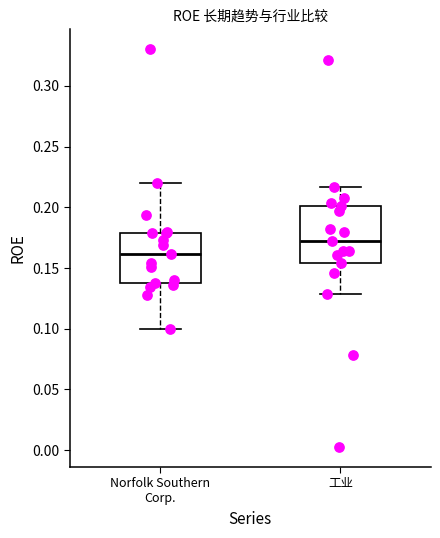

Where does the upper whisker of the box for 工业 end on the y-axis? The values are not printed on the chart, so give them approximately, as read against the axis.

0.215